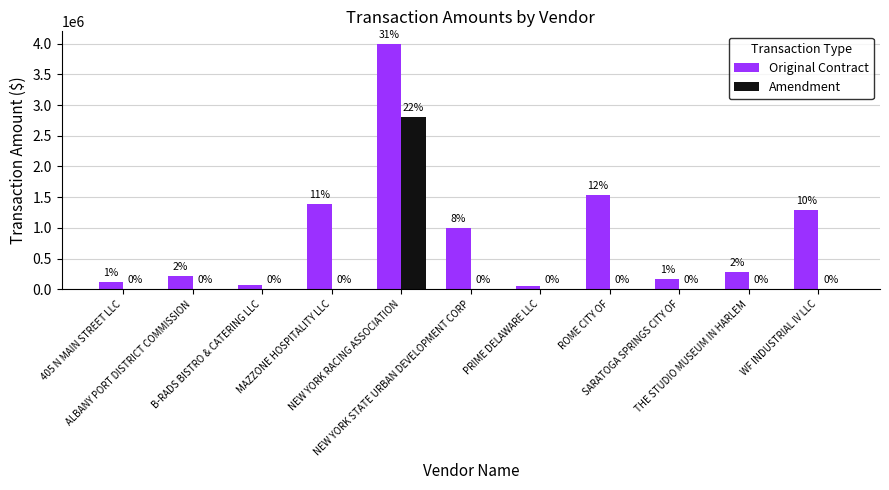

Are the bars grouped side by side (vs. stacked)?

Yes